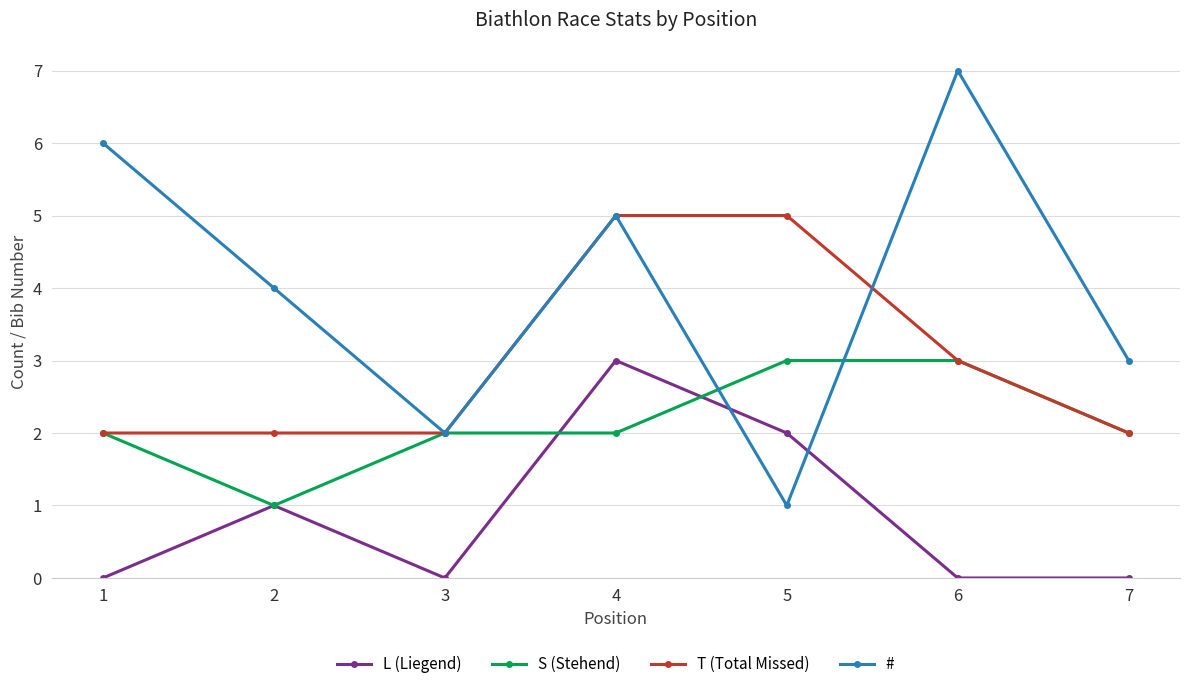

Which series has the largest total across all categories?

#